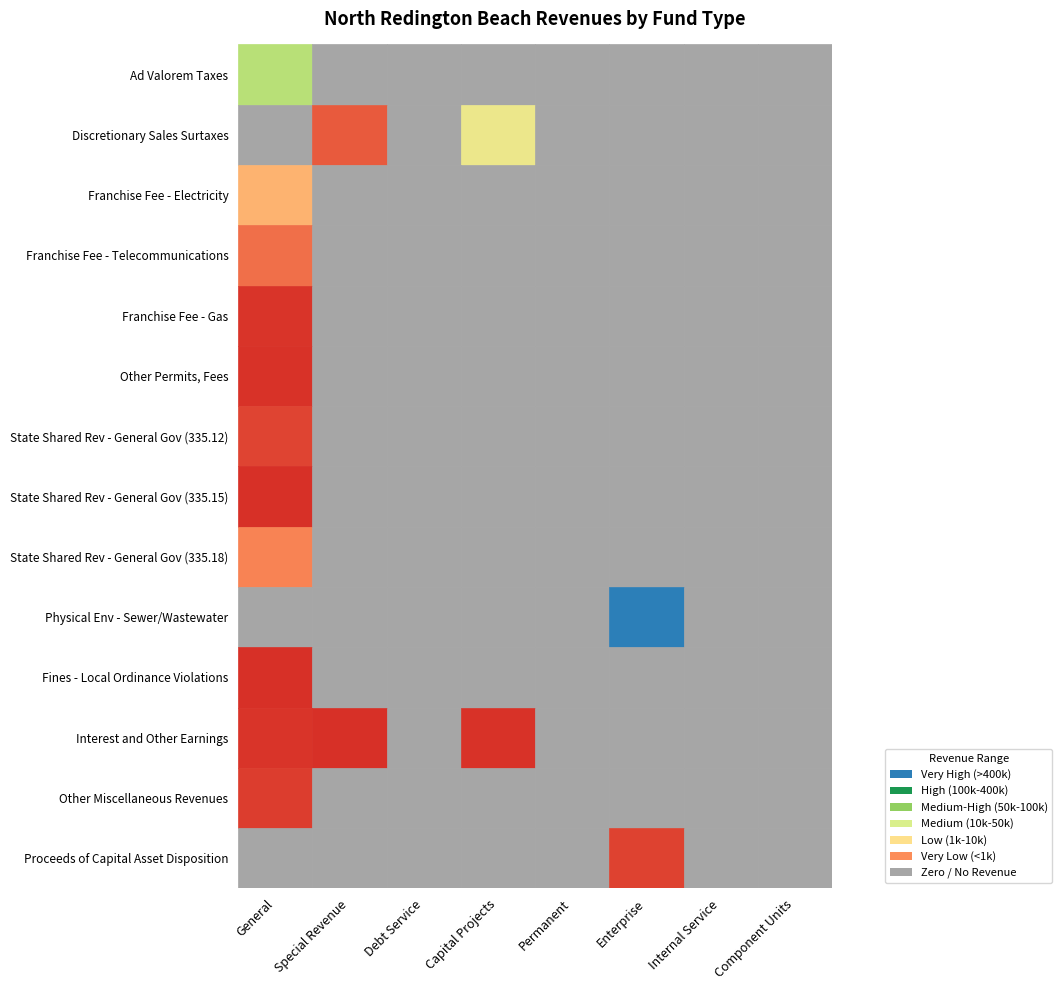

Rank the series at 0 from lowest to highest value.

Discretionary Sales Surtaxes, Physical Env - Sewer/Wastewater, Proceeds of Capital Asset Disposition, Fines - Local Ordinance Violations, State Shared Rev - General Gov (335.15), Other Permits, Fees, Interest and Other Earnings, Franchise Fee - Gas, Other Miscellaneous Revenues, State Shared Rev - General Gov (335.12), Franchise Fee - Telecommunications, State Shared Rev - General Gov (335.18), Franchise Fee - Electricity, Ad Valorem Taxes